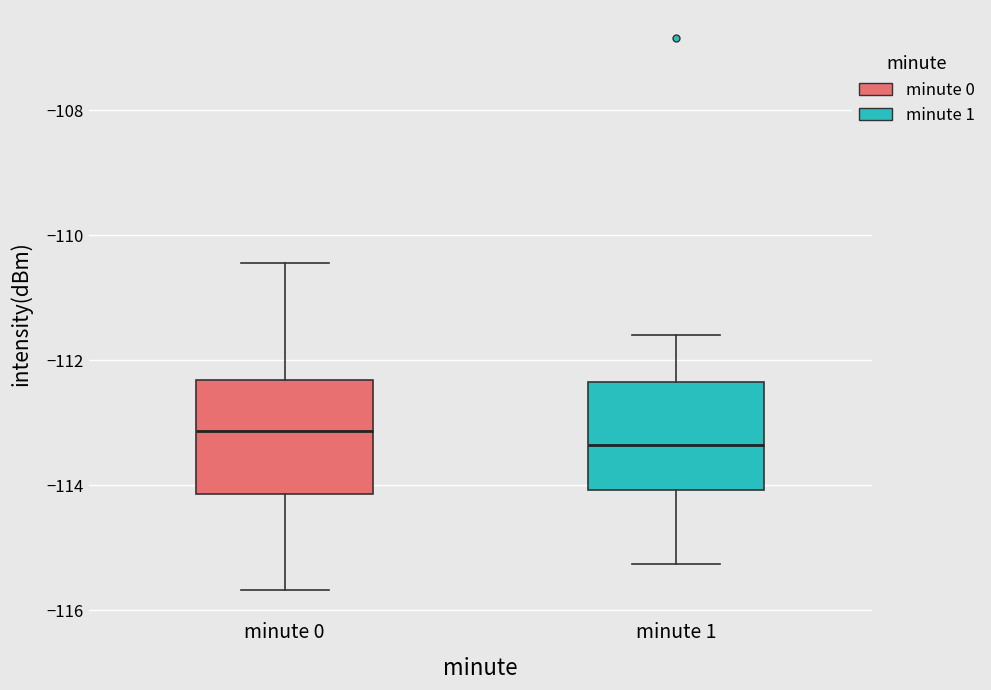

Where does the lower whisker of the box for minute 1 end on the y-axis? The values are not printed on the chart, so give them approximately, as read against the axis.

-115.2